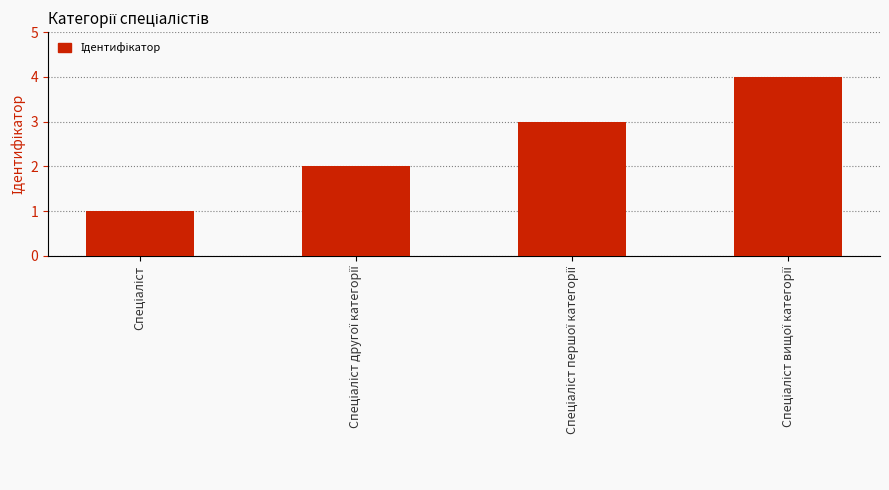

What is the difference between the maximum and minimum values?

3